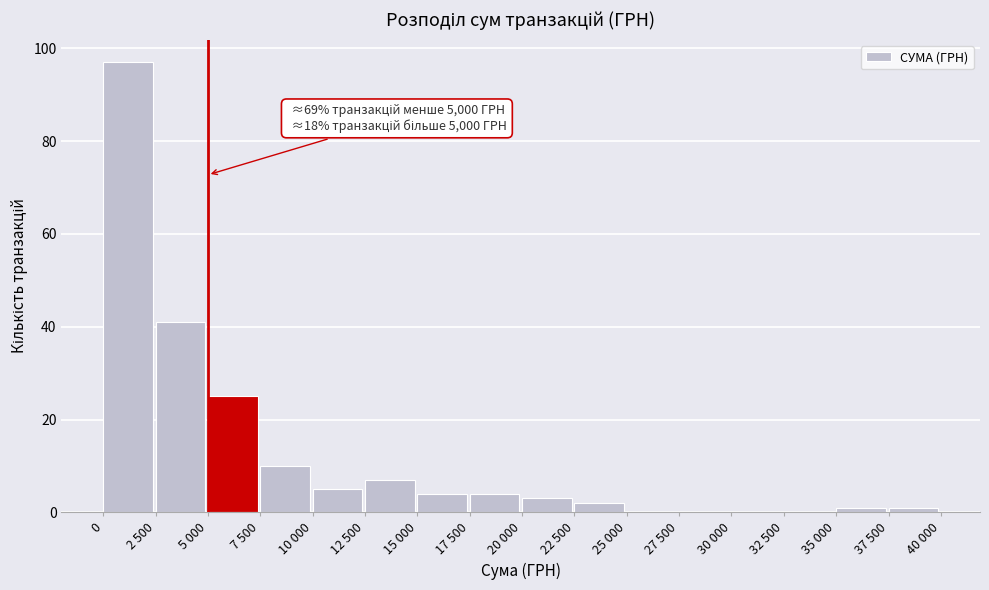

Reading left to right, list all the values displayed in this chart.

0=97	2 500=41	5 000=25	7 500=10	10 000=5	12 500=7	15 000=4	17 500=4	20 000=3	22 500=2	25 000=0	27 500=0	30 000=0	32 500=0	35 000=1	37 500=1